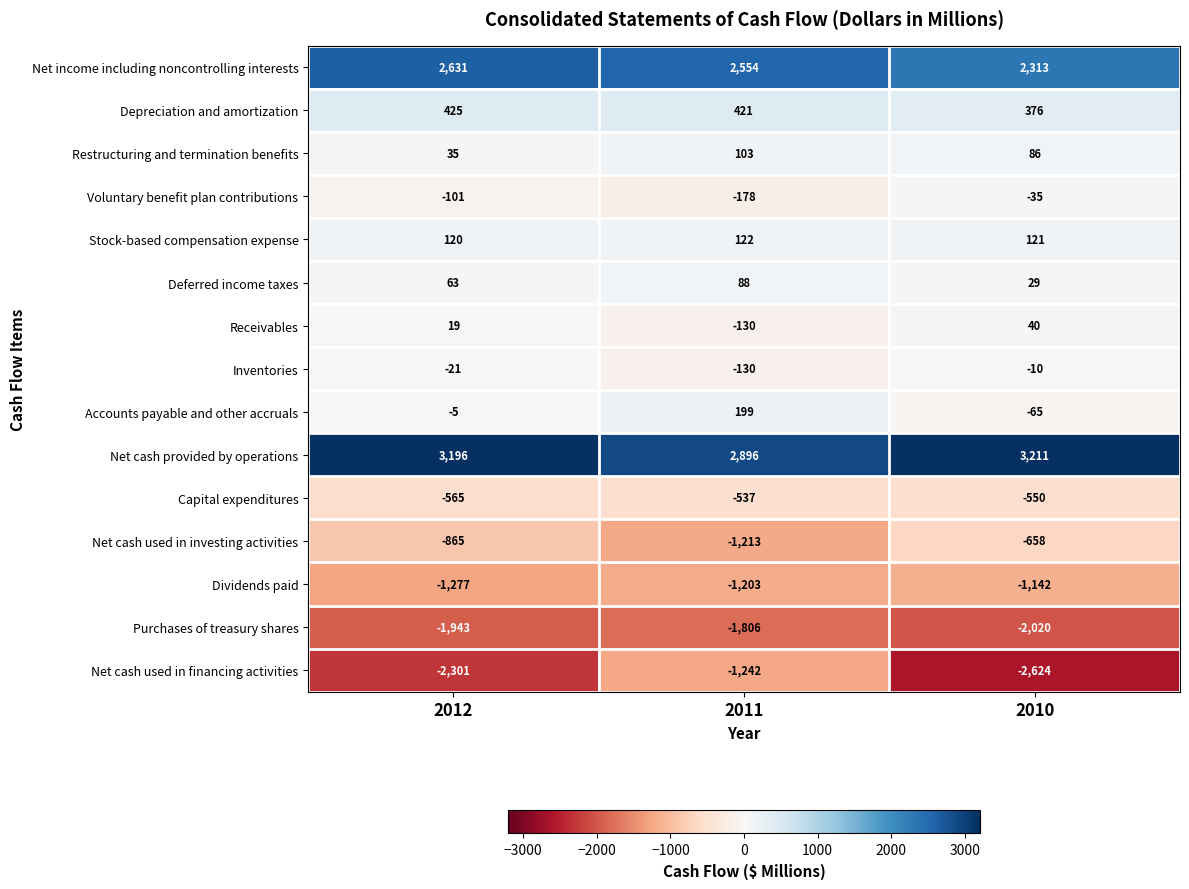

What is the difference between the maximum and minimum values in the Deferred income taxes series?

59